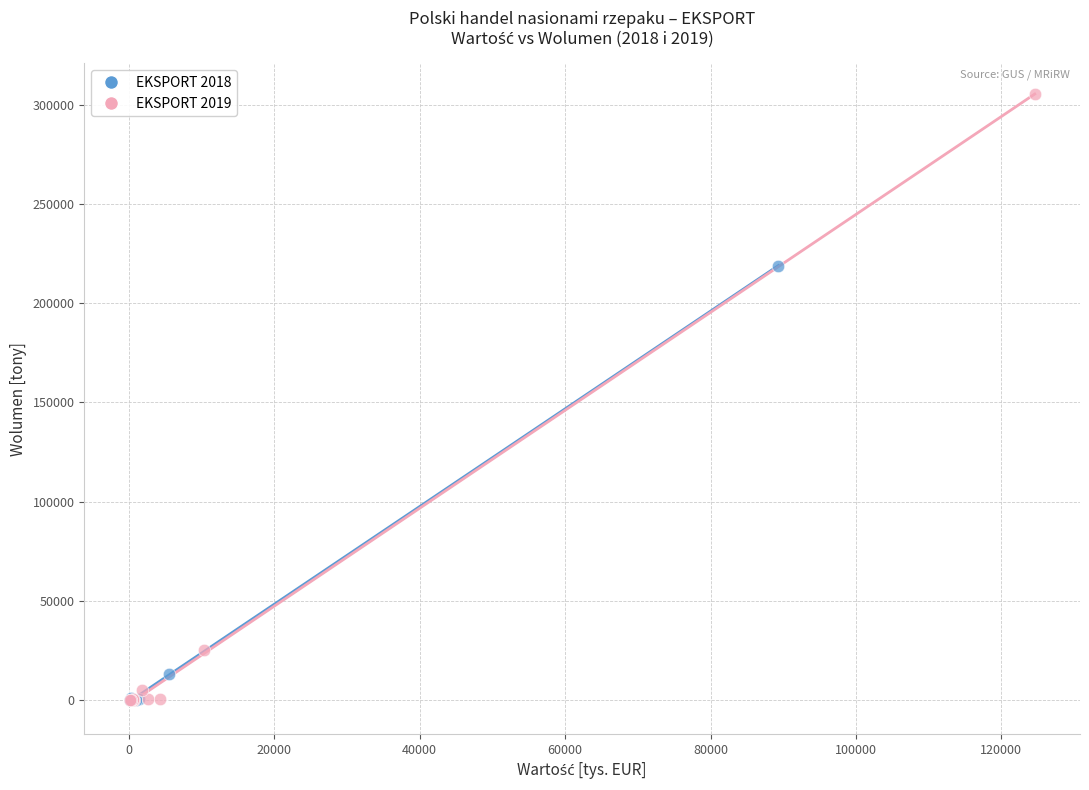

Which series contains the highest Y value?

EKSPORT 2019